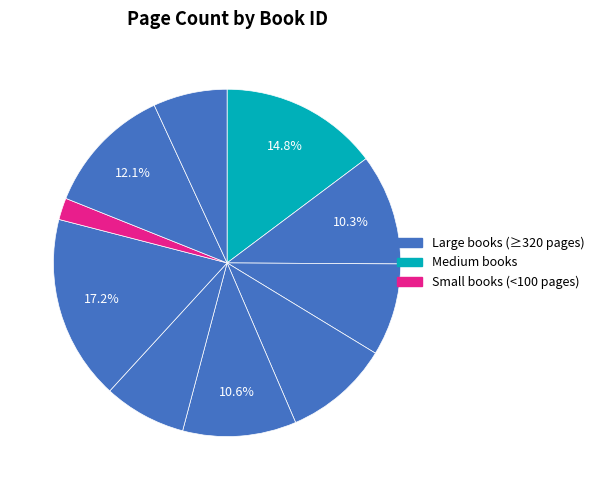

Rank the categories by value from highest to lowest.

7798, 1307, 16266, 5155, 3760, 5081, 4814, 5523, 16405, 9482